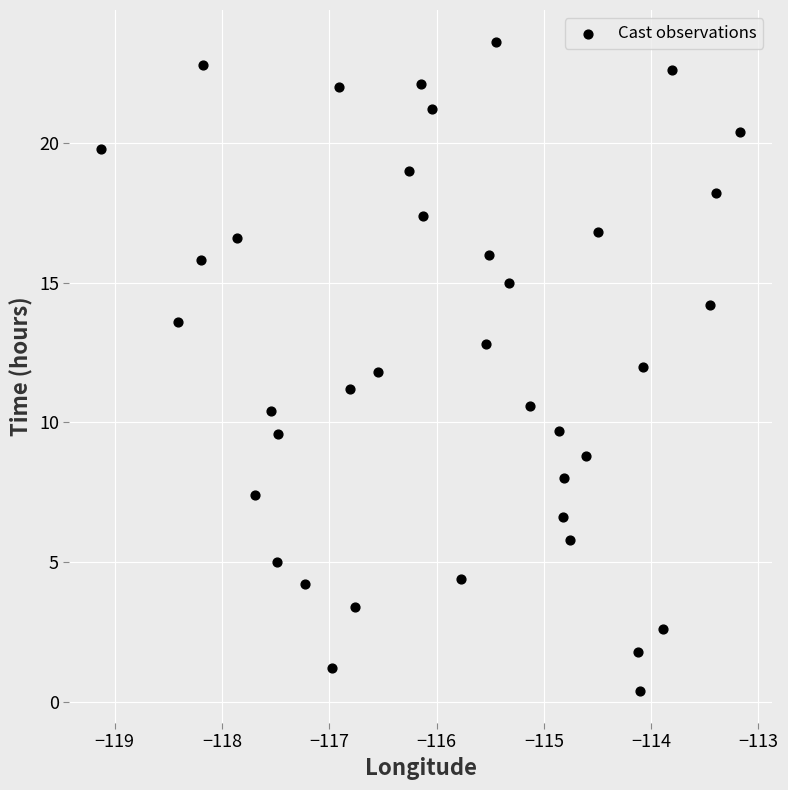

What is the range of X values (max minus min)?

6.0